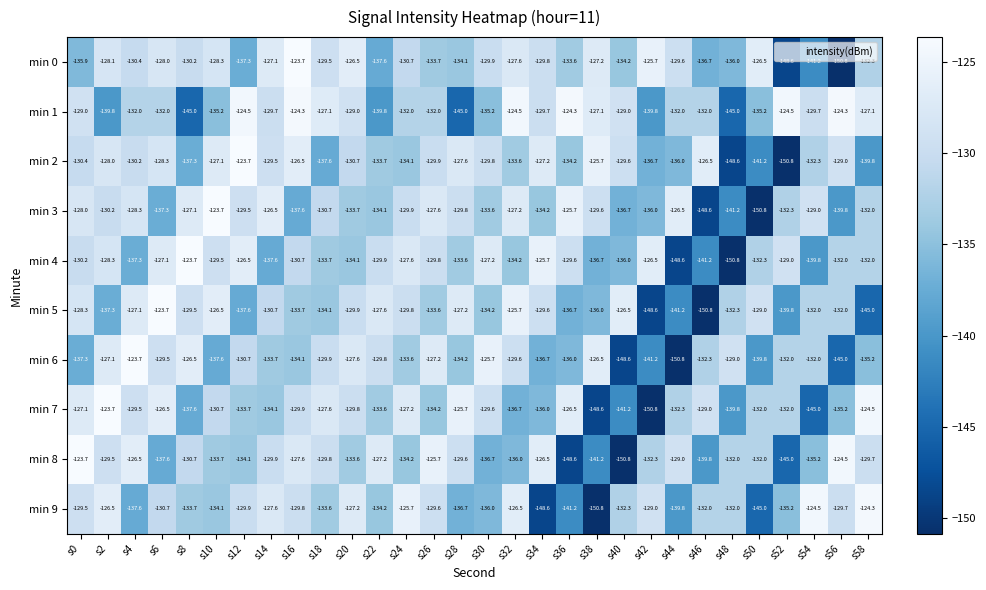

The value of min 1 at s26 is -132.0. True or false?

True